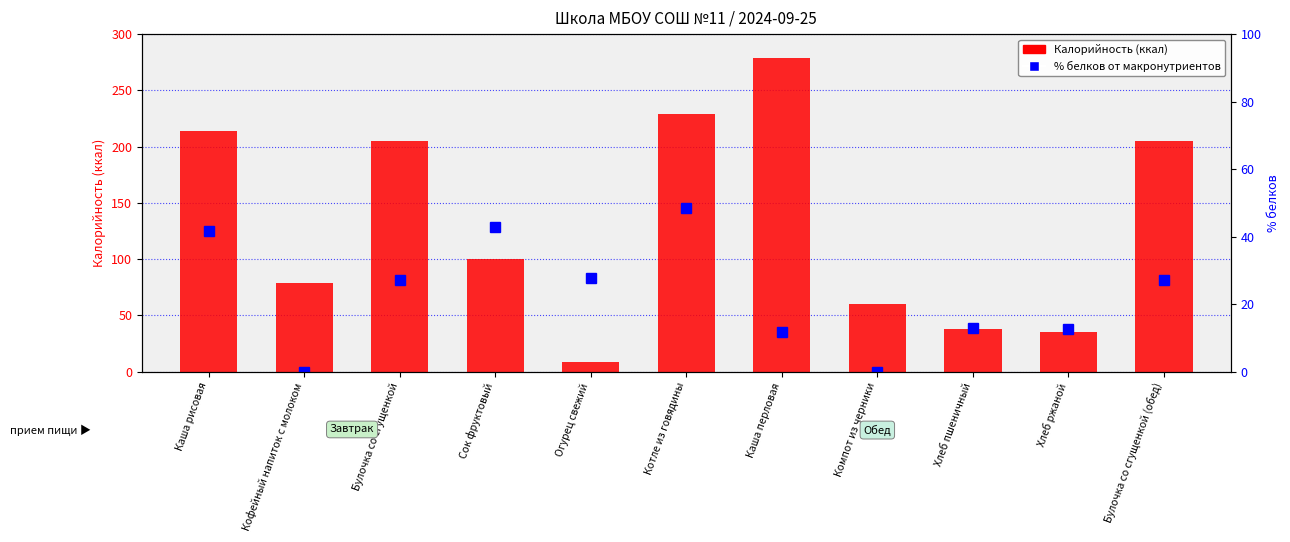

At which label does Калорийность reach its peak?

Каша перловая